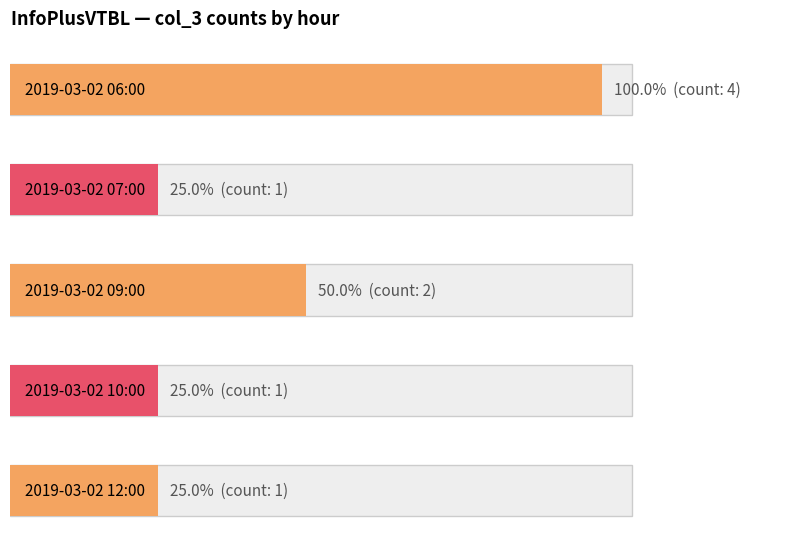

Reading left to right, transcribe all the data shown in this chart.

2019-03-02 06:00=4	2019-03-02 07:00=1	2019-03-02 09:00=2	2019-03-02 10:00=1	2019-03-02 12:00=1